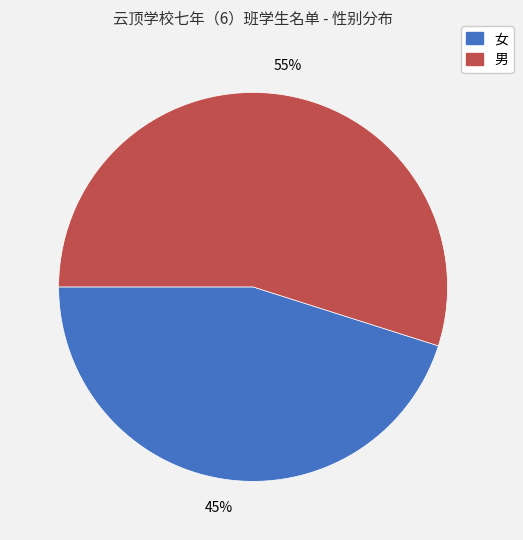

To the nearest percent, what is the difference between the largest and smallest slice percentages?

10%